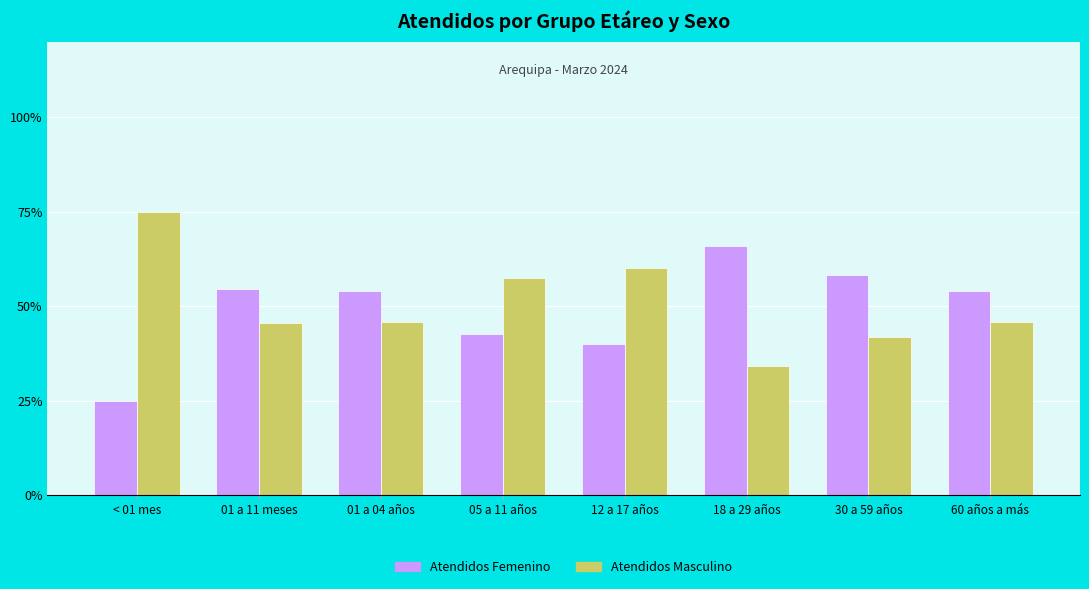

What is the difference between the maximum and minimum values in the Atendidos Masculino series?

40.8